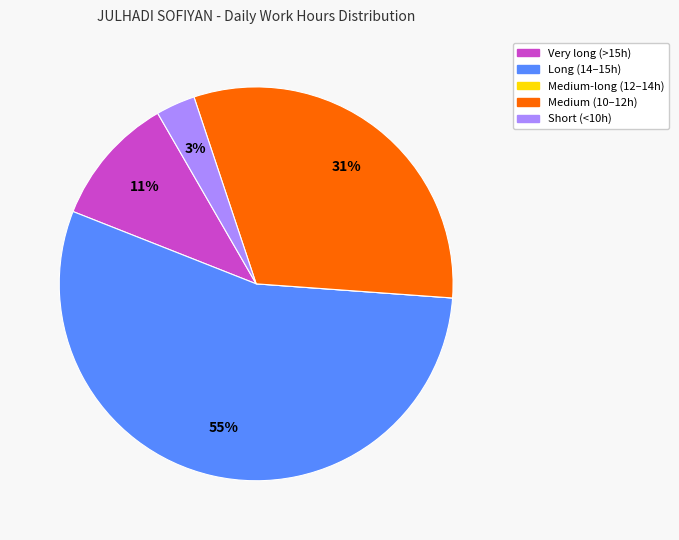

To the nearest percent, what is the average slice percentage?

20%